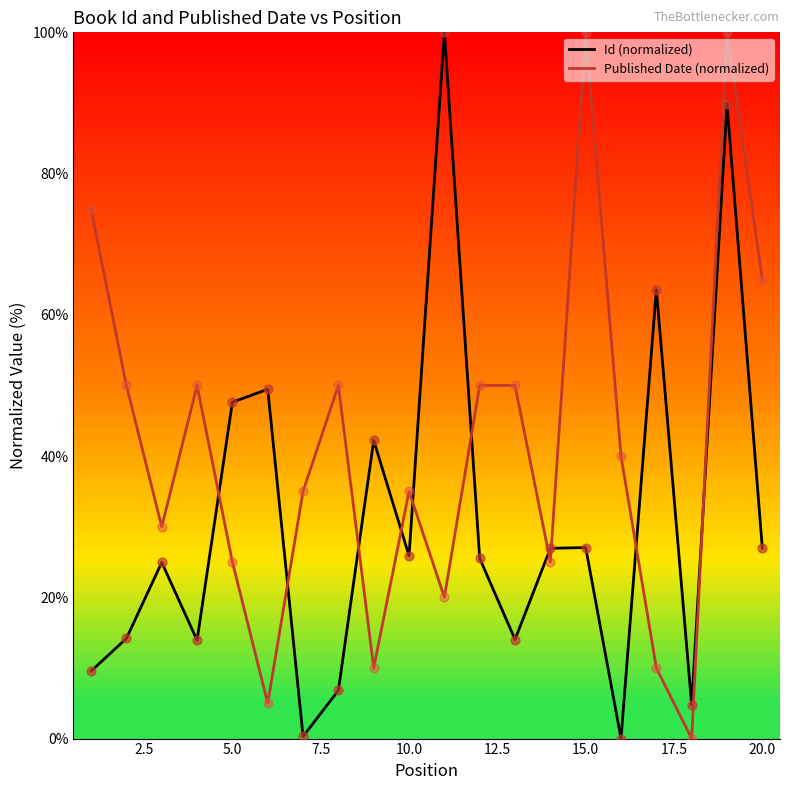

What are all the series names shown in the legend?

Id (normalized), Published Date (normalized)